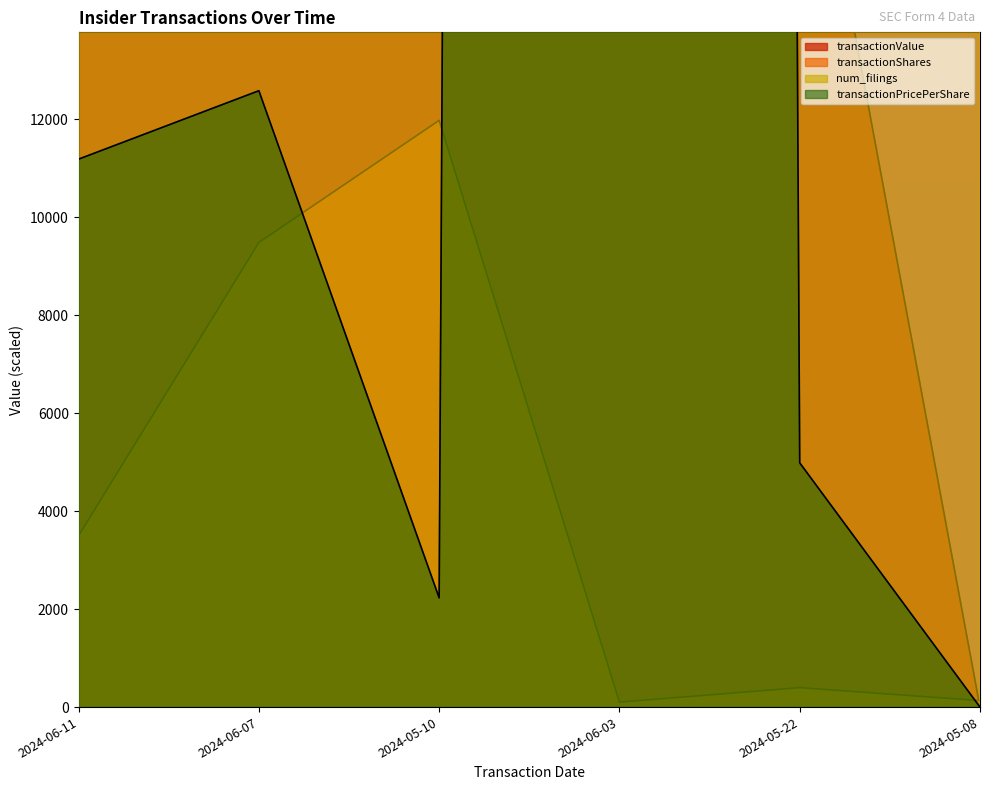

What is the sum of all transactionShares values?

25596.5